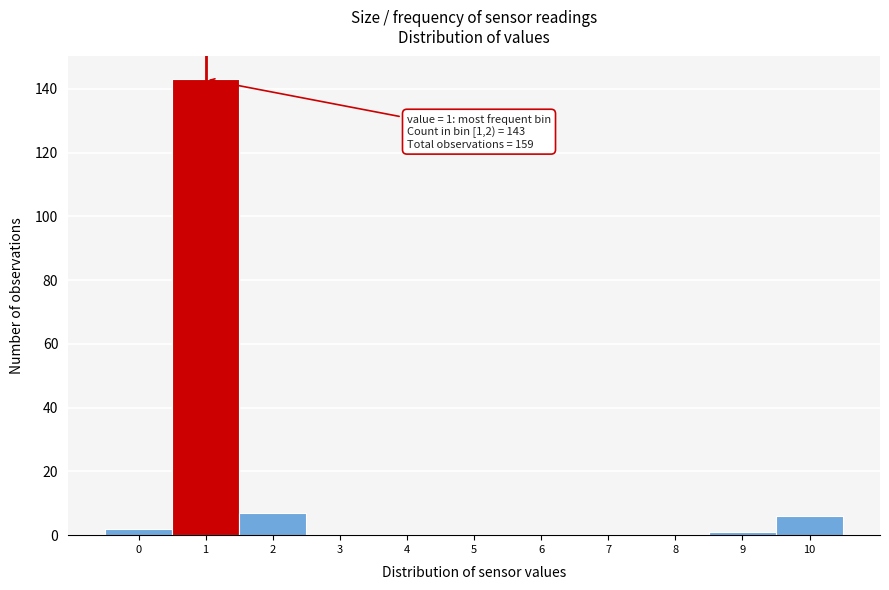

Reading left to right, what are all the values shown in this chart?

0=2	1=143	2=7	3=0	4=0	5=0	6=0	7=0	8=0	9=1	10=6